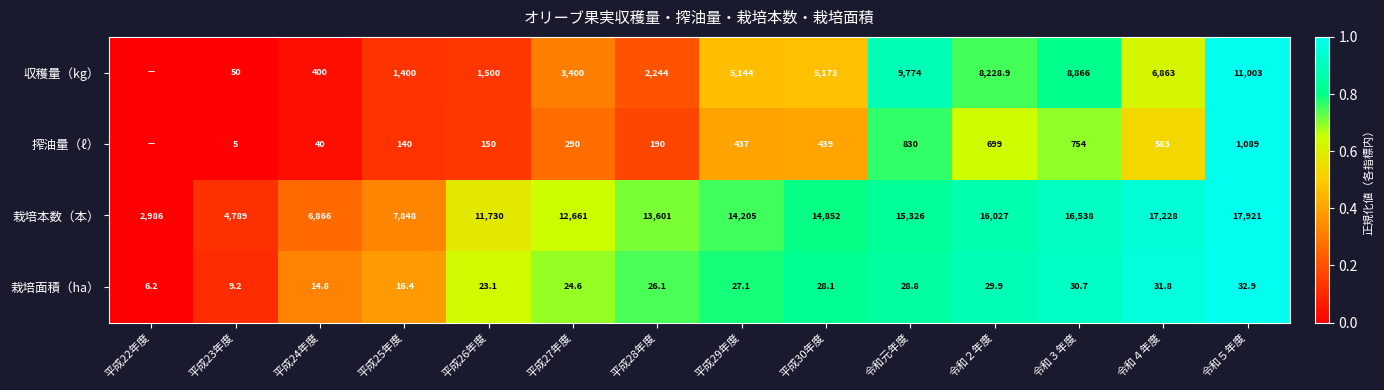

What is the sum of the 収穫量（kg） values at 令和５年度 and 平成23年度?

11053.0